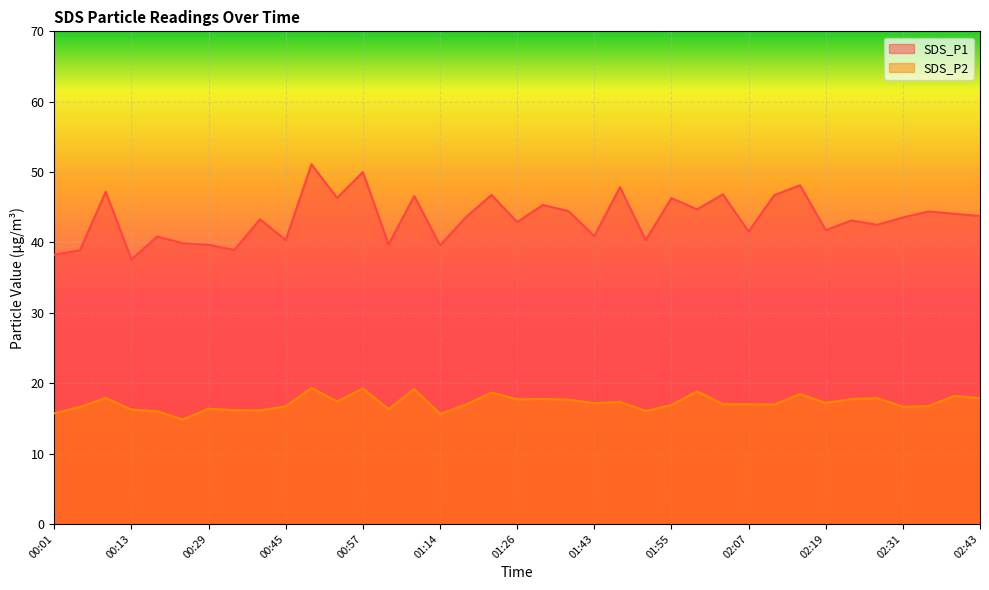

What are all the series names shown in the legend?

SDS_P1, SDS_P2